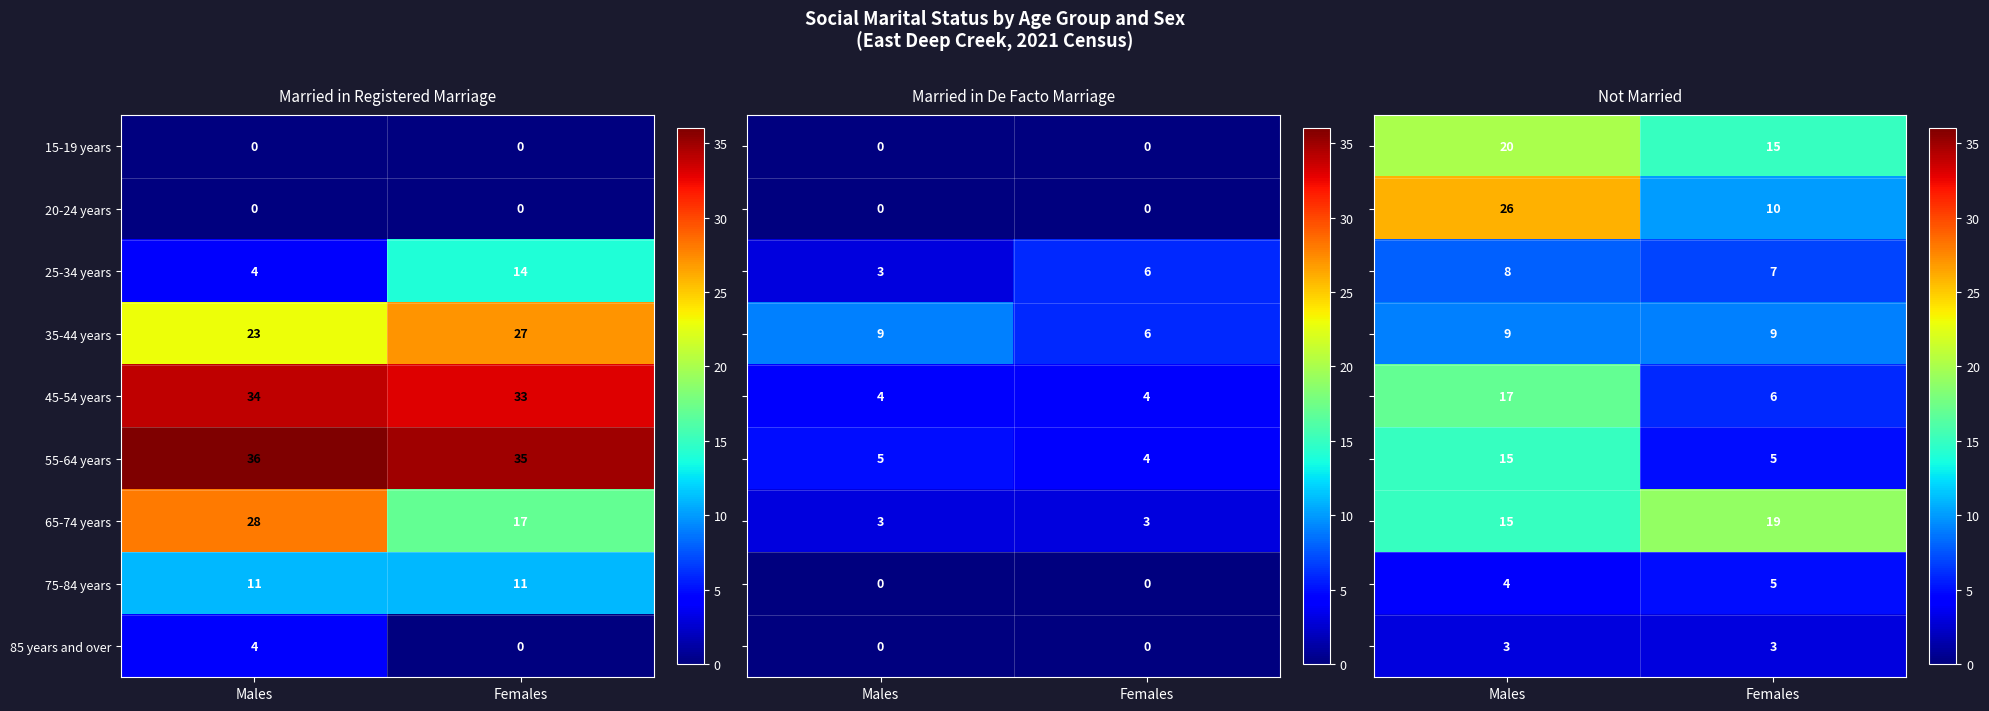

What is the approximate value of 45-54 years at Males?

34